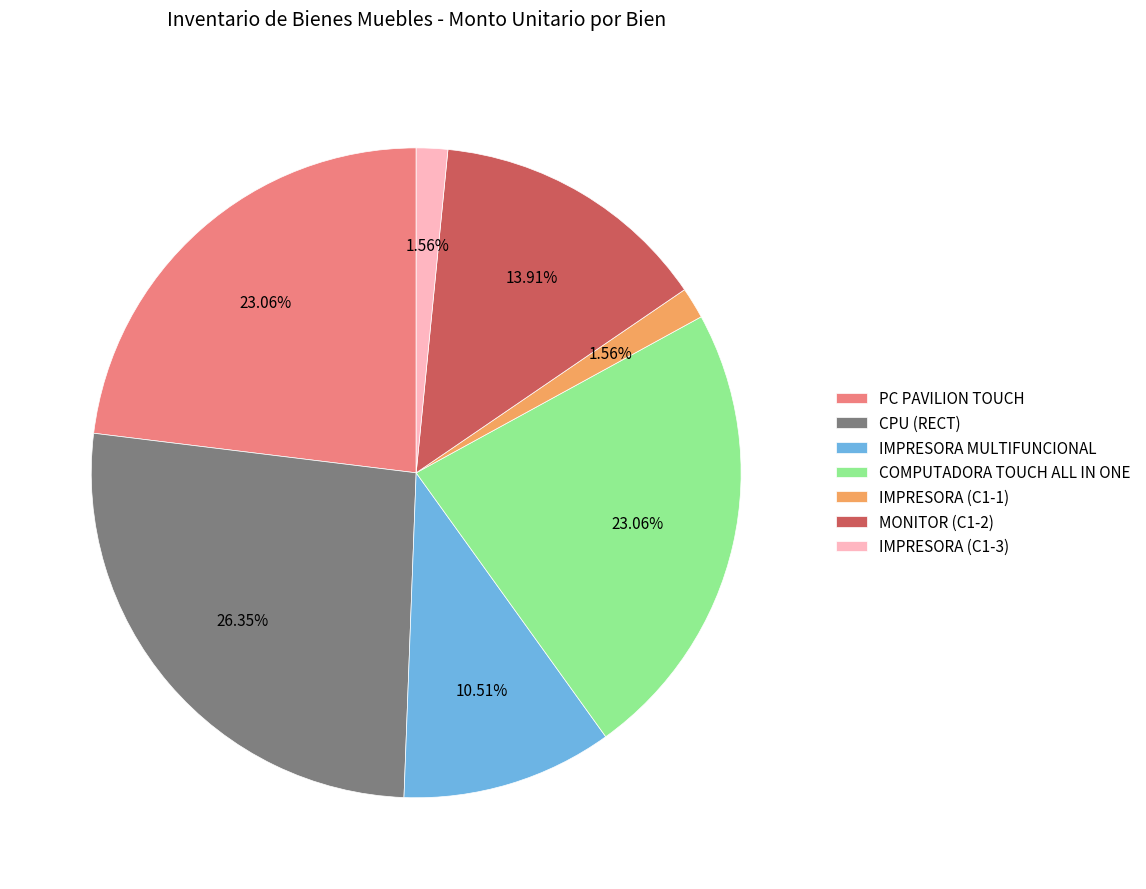

What is the ratio of the value at IMPRESORA (C1-1) to the value at IMPRESORA MULTIFUNCIONAL?

0.1